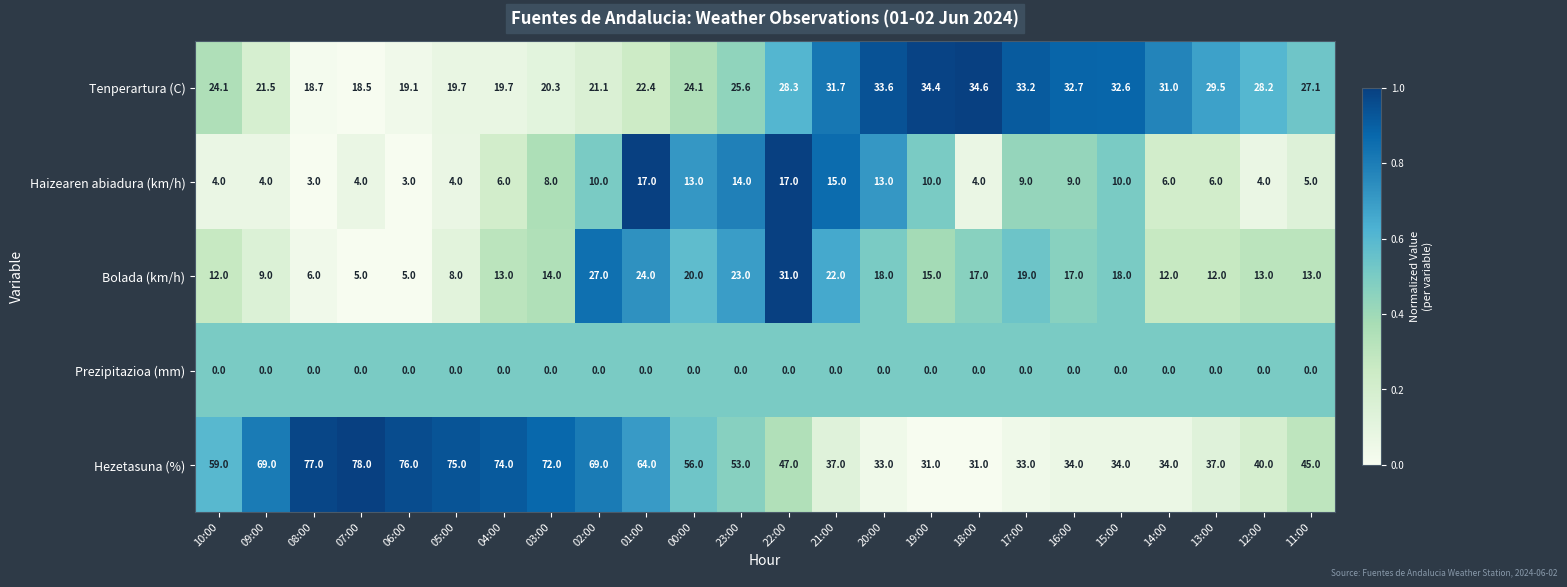

How many data points in Tenperartura (C) are above 27?

12